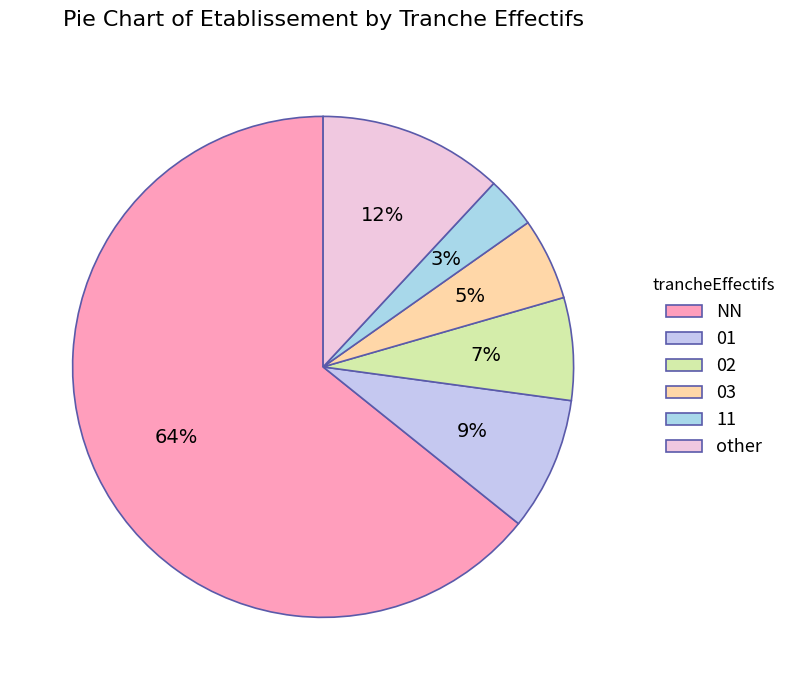

True or false: 11 accounts for 3% of the total.

True